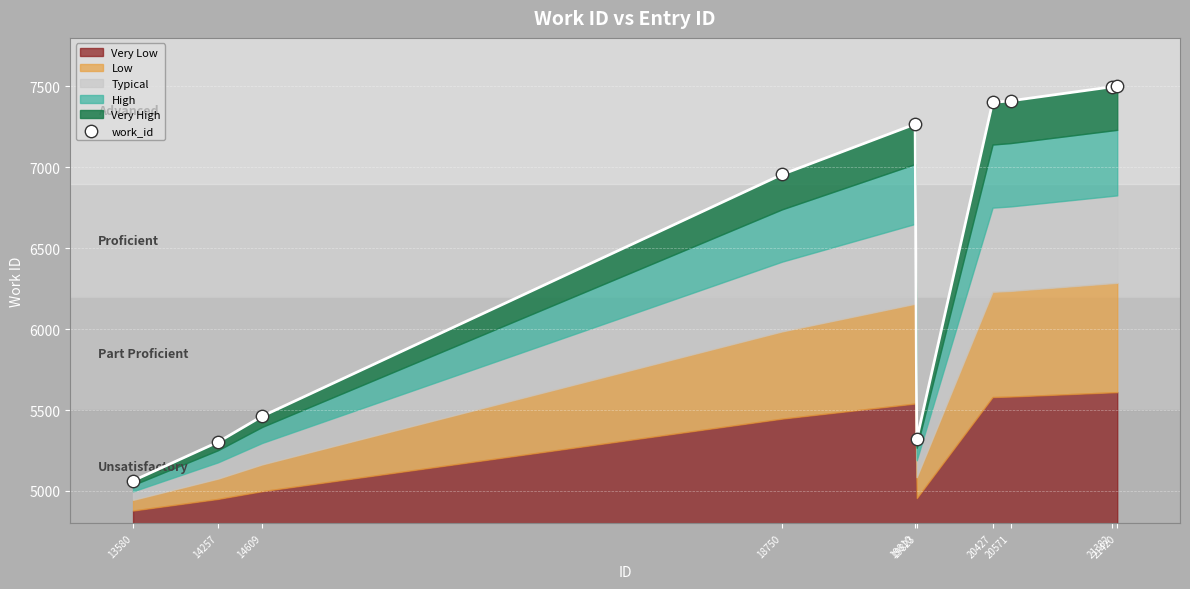

Which has a higher value, 14257 or 19810?

19810